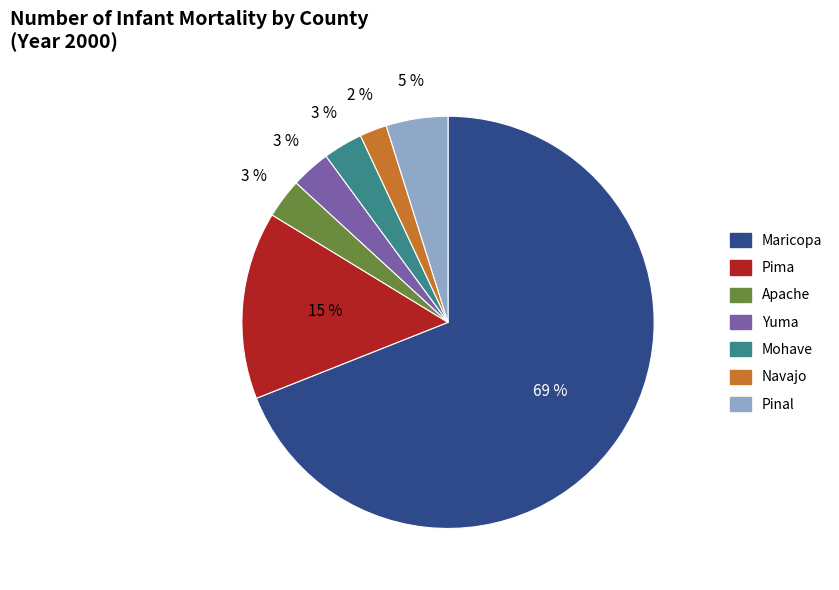

Do Navajo and Mohave together represent more than half of the pie?

No